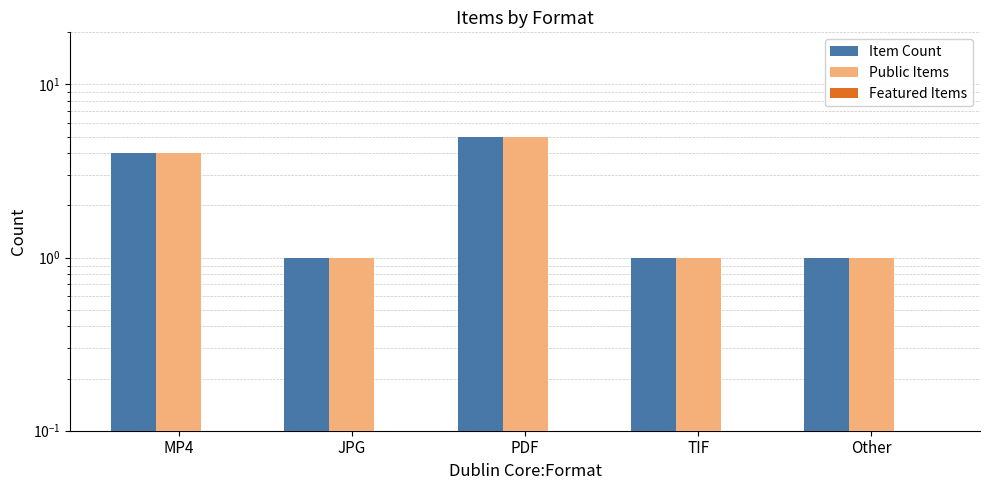

What is the label of the 2nd bar from the right?

TIF